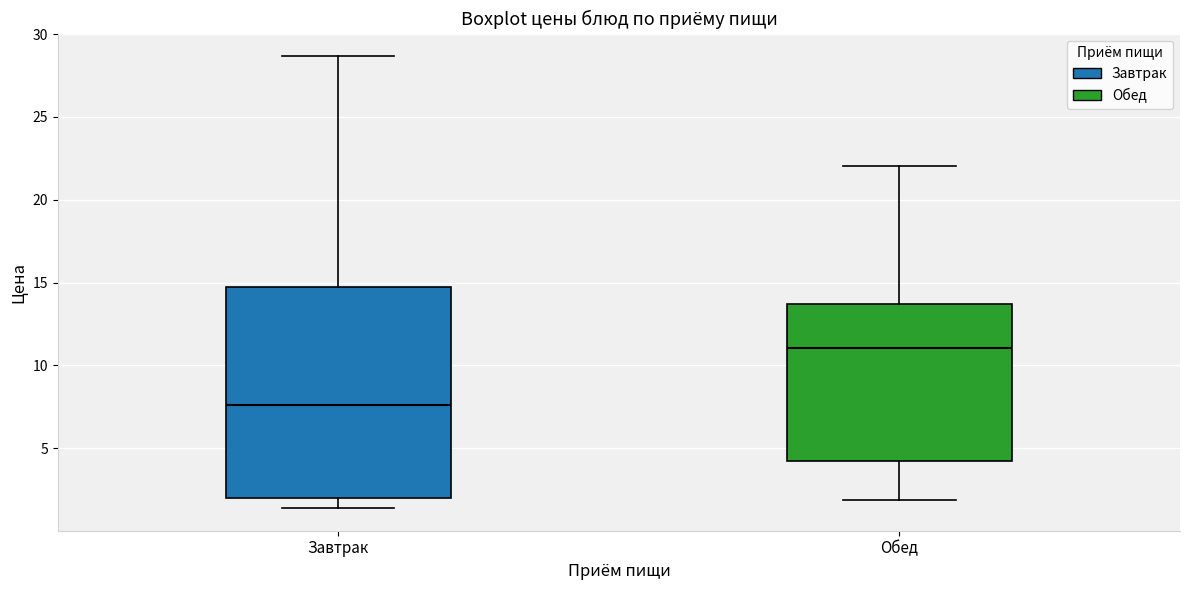

Where does the lower whisker of the box for Завтрак end on the y-axis? The values are not printed on the chart, so give them approximately, as read against the axis.

1.5